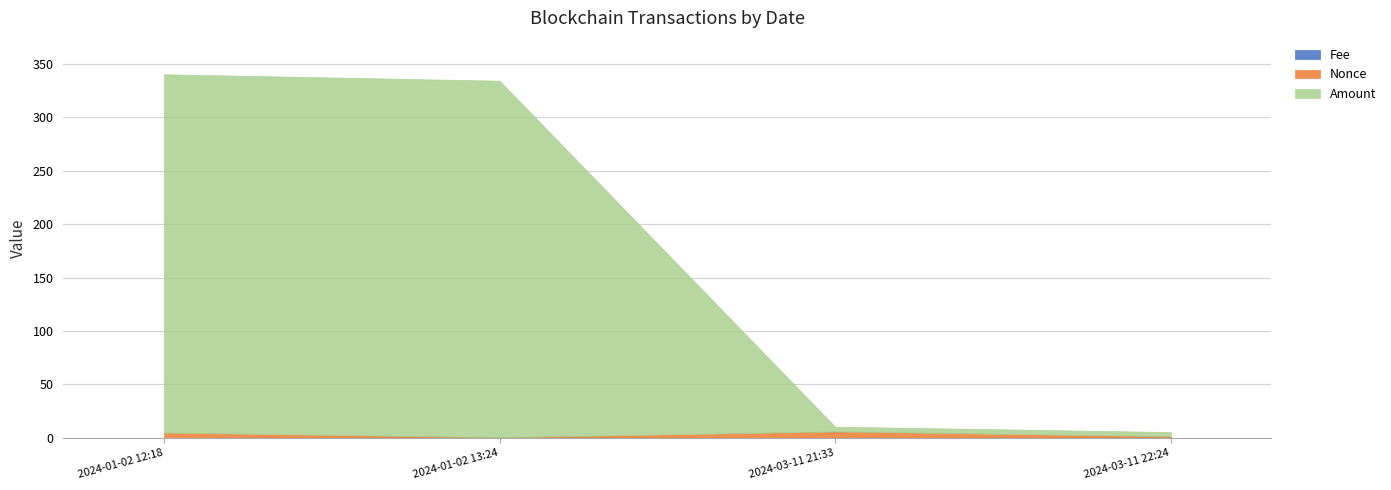

True or false: Fee and Amount cross at least once.

False